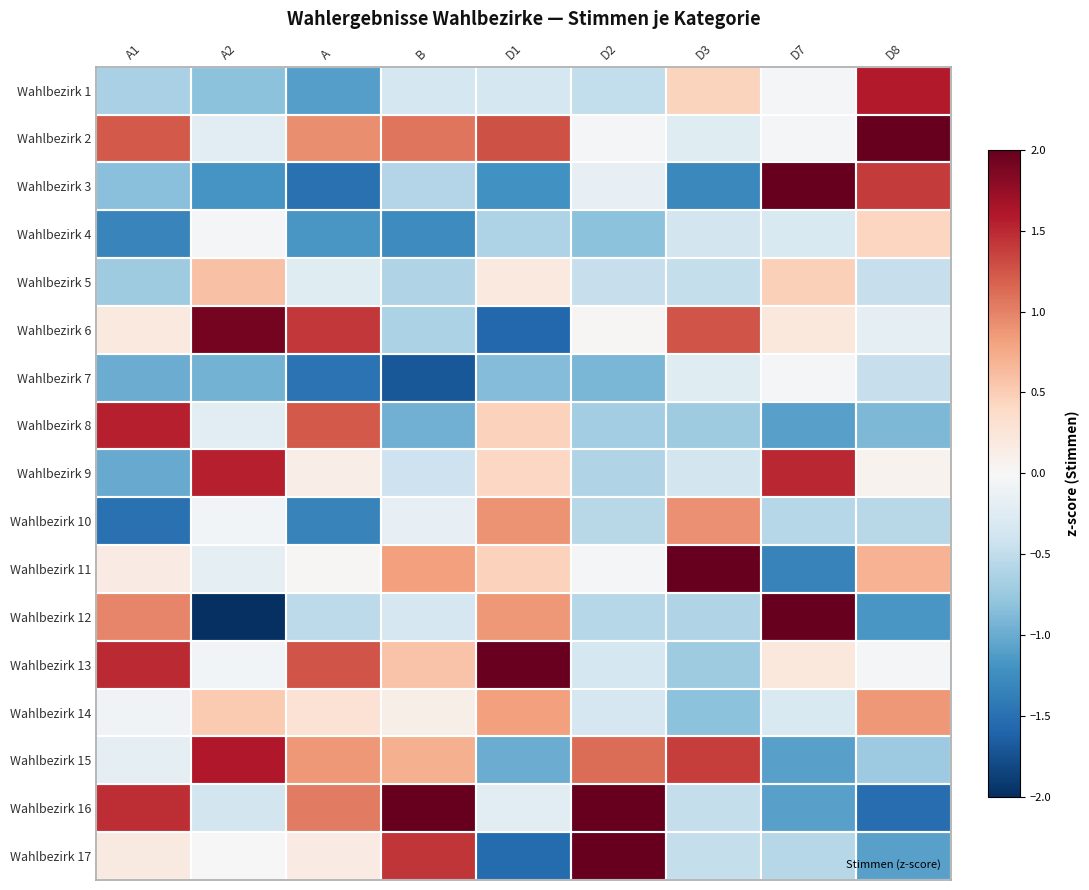

Reading left to right, extract all data points from this chart.

Wahlbezirk 1: A1=-0.7	A2=-0.8	A=-1.1	B=-0.4	D1=-0.4	D2=-0.5	D3=0.5	D7=-0.0	D8=1.6
Wahlbezirk 2: A1=1.2	A2=-0.2	A=0.9	B=1.1	D1=1.3	D2=-0.0	D3=-0.2	D7=-0.0	D8=2.0
Wahlbezirk 3: A1=-0.8	A2=-1.2	A=-1.5	B=-0.6	D1=-1.2	D2=-0.2	D3=-1.3	D7=2.0	D8=1.4
Wahlbezirk 4: A1=-1.3	A2=-0.0	A=-1.2	B=-1.3	D1=-0.6	D2=-0.8	D3=-0.4	D7=-0.3	D8=0.4
Wahlbezirk 5: A1=-0.7	A2=0.6	A=-0.2	B=-0.6	D1=0.2	D2=-0.5	D3=-0.5	D7=0.5	D8=-0.5
Wahlbezirk 6: A1=0.2	A2=1.9	A=1.4	B=-0.6	D1=-1.6	D2=0.0	D3=1.3	D7=0.2	D8=-0.2
Wahlbezirk 7: A1=-1.0	A2=-0.9	A=-1.5	B=-1.7	D1=-0.9	D2=-0.9	D3=-0.2	D7=-0.0	D8=-0.5
Wahlbezirk 8: A1=1.6	A2=-0.2	A=1.2	B=-1.0	D1=0.5	D2=-0.7	D3=-0.7	D7=-1.1	D8=-0.9
Wahlbezirk 9: A1=-1.0	A2=1.5	A=0.1	B=-0.4	D1=0.4	D2=-0.6	D3=-0.4	D7=1.5	D8=0.1
Wahlbezirk 10: A1=-1.5	A2=-0.1	A=-1.3	B=-0.2	D1=0.9	D2=-0.6	D3=0.9	D7=-0.6	D8=-0.5
Wahlbezirk 11: A1=0.2	A2=-0.2	A=0.0	B=0.8	D1=0.5	D2=-0.0	D3=2.8	D7=-1.3	D8=0.7
Wahlbezirk 12: A1=1.0	A2=-2.1	A=-0.5	B=-0.3	D1=0.9	D2=-0.6	D3=-0.6	D7=2.0	D8=-1.2
Wahlbezirk 13: A1=1.5	A2=-0.1	A=1.3	B=0.6	D1=2.0	D2=-0.4	D3=-0.7	D7=0.2	D8=-0.0
Wahlbezirk 14: A1=-0.1	A2=0.5	A=0.3	B=0.1	D1=0.8	D2=-0.3	D3=-0.8	D7=-0.3	D8=0.9
Wahlbezirk 15: A1=-0.2	A2=1.6	A=0.9	B=0.7	D1=-1.0	D2=1.1	D3=1.4	D7=-1.1	D8=-0.7
Wahlbezirk 16: A1=1.5	A2=-0.4	A=1.0	B=2.3	D1=-0.2	D2=2.6	D3=-0.5	D7=-1.1	D8=-1.5
Wahlbezirk 17: A1=0.2	A2=0.0	A=0.2	B=1.4	D1=-1.5	D2=2.3	D3=-0.5	D7=-0.6	D8=-1.1